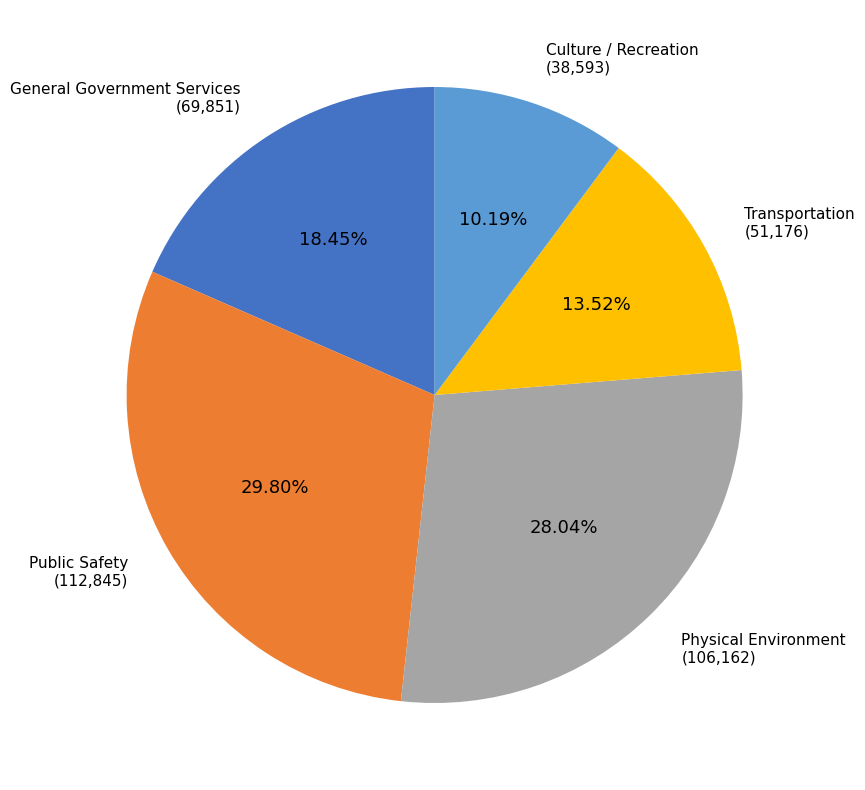

Does General Government Services account for over 50% of the chart?

No